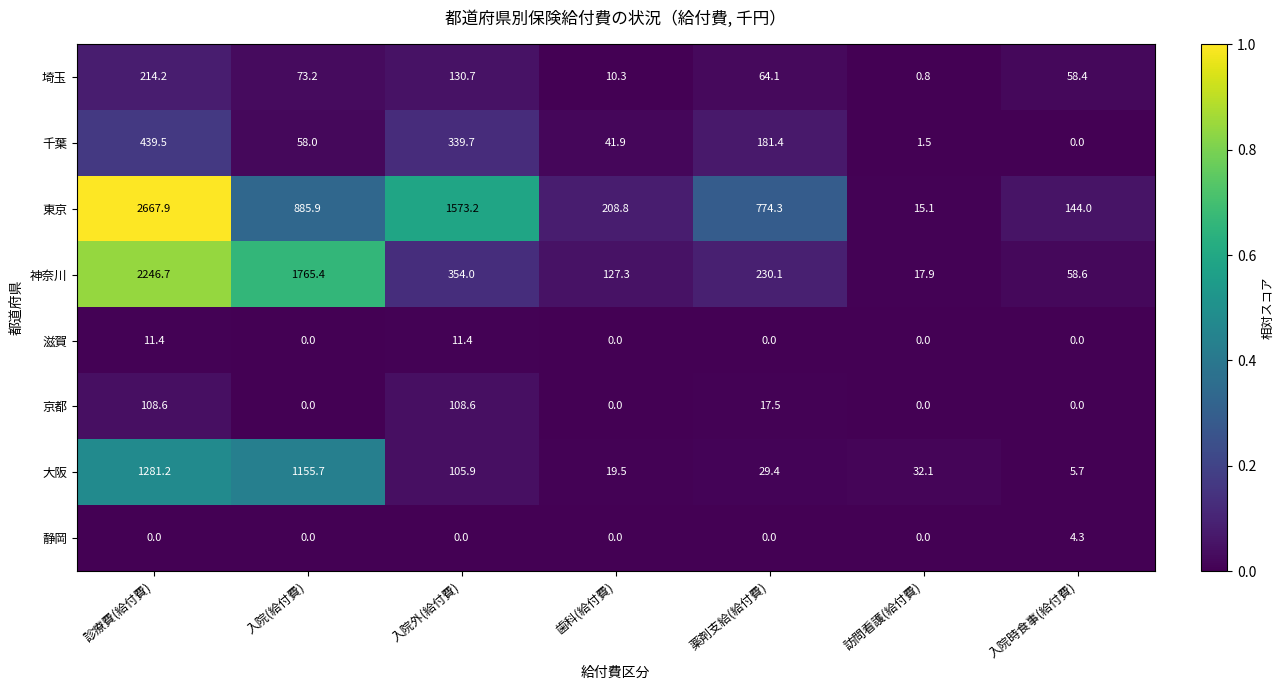

What is the average value of the 大阪 series?

375.6